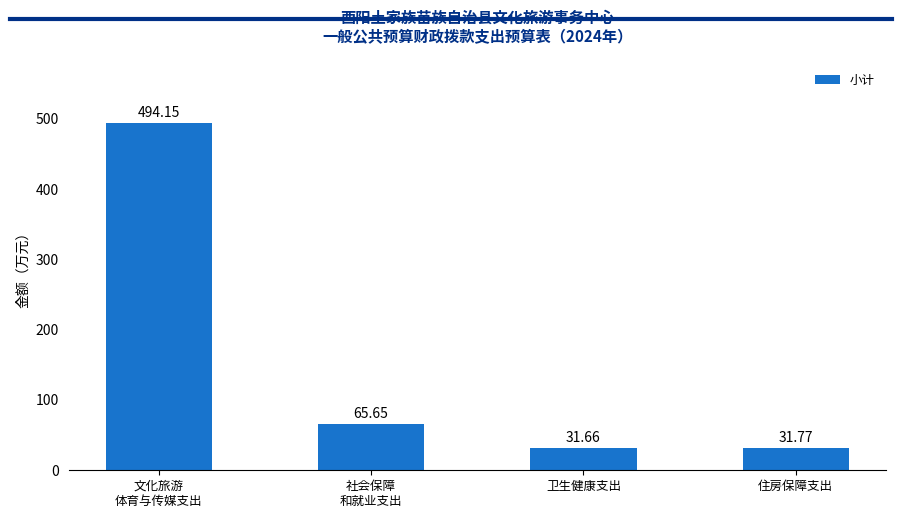

At which category does the chart reach its minimum across all series?

卫生健康支出